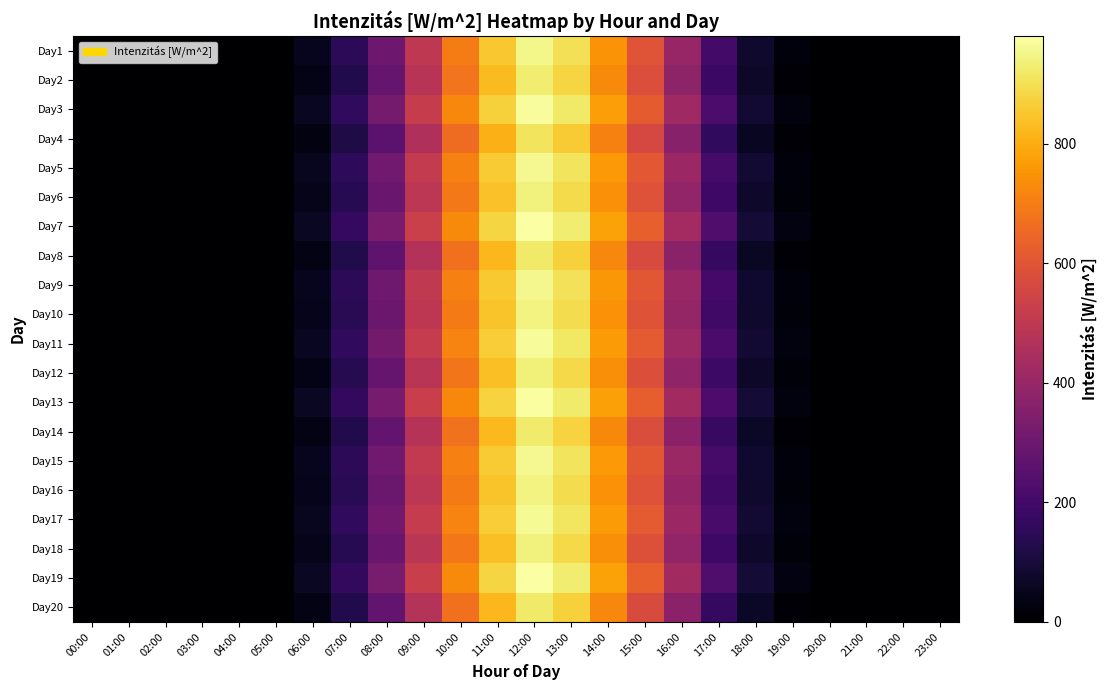

Reading right to left, what are all the values shown in this chart?

Day1: 23:00=0	22:00=0	21:00=0	20:00=0	19:00=20	18:00=80	17:00=200	16:00=400	15:00=600	14:00=750	13:00=900	12:00=950	11:00=850	10:00=700	09:00=500	08:00=300	07:00=150	06:00=50	05:00=0	04:00=0	03:00=0	02:00=0	01:00=0	00:00=0
Day2: 23:00=0	22:00=0	21:00=0	20:00=0	19:00=15	18:00=70	17:00=180	16:00=380	15:00=580	14:00=730	13:00=880	12:00=930	11:00=830	10:00=680	09:00=480	08:00=280	07:00=130	06:00=40	05:00=0	04:00=0	03:00=0	02:00=0	01:00=0	00:00=0
Day3: 23:00=0	22:00=0	21:00=0	20:00=0	19:00=25	18:00=90	17:00=220	16:00=420	15:00=620	14:00=770	13:00=920	12:00=970	11:00=870	10:00=720	09:00=520	08:00=320	07:00=160	06:00=60	05:00=0	04:00=0	03:00=0	02:00=0	01:00=0	00:00=0
Day4: 23:00=0	22:00=0	21:00=0	20:00=0	19:00=10	18:00=60	17:00=160	16:00=360	15:00=560	14:00=710	13:00=860	12:00=910	11:00=810	10:00=660	09:00=460	08:00=260	07:00=120	06:00=30	05:00=0	04:00=0	03:00=0	02:00=0	01:00=0	00:00=0
Day5: 23:00=0	22:00=0	21:00=0	20:00=0	19:00=22	18:00=85	17:00=210	16:00=410	15:00=610	14:00=760	13:00=910	12:00=960	11:00=860	10:00=710	09:00=510	08:00=310	07:00=155	06:00=55	05:00=0	04:00=0	03:00=0	02:00=0	01:00=0	00:00=0
Day6: 23:00=0	22:00=0	21:00=0	20:00=0	19:00=18	18:00=75	17:00=190	16:00=390	15:00=590	14:00=740	13:00=890	12:00=940	11:00=840	10:00=690	09:00=490	08:00=290	07:00=140	06:00=45	05:00=0	04:00=0	03:00=0	02:00=0	01:00=0	00:00=0
Day7: 23:00=0	22:00=0	21:00=0	20:00=0	19:00=28	18:00=95	17:00=230	16:00=430	15:00=630	14:00=780	13:00=930	12:00=980	11:00=880	10:00=730	09:00=530	08:00=330	07:00=165	06:00=65	05:00=0	04:00=0	03:00=0	02:00=0	01:00=0	00:00=0
Day8: 23:00=0	22:00=0	21:00=0	20:00=0	19:00=12	18:00=65	17:00=170	16:00=370	15:00=570	14:00=720	13:00=870	12:00=920	11:00=820	10:00=670	09:00=470	08:00=270	07:00=125	06:00=35	05:00=0	04:00=0	03:00=0	02:00=0	01:00=0	00:00=0
Day9: 23:00=0	22:00=0	21:00=0	20:00=0	19:00=21	18:00=82	17:00=205	16:00=405	15:00=605	14:00=755	13:00=905	12:00=955	11:00=855	10:00=705	09:00=505	08:00=305	07:00=152	06:00=52	05:00=0	04:00=0	03:00=0	02:00=0	01:00=0	00:00=0
Day10: 23:00=0	22:00=0	21:00=0	20:00=0	19:00=19	18:00=78	17:00=195	16:00=395	15:00=595	14:00=745	13:00=895	12:00=945	11:00=845	10:00=695	09:00=495	08:00=295	07:00=145	06:00=48	05:00=0	04:00=0	03:00=0	02:00=0	01:00=0	00:00=0
Day11: 23:00=0	22:00=0	21:00=0	20:00=0	19:00=24	18:00=88	17:00=215	16:00=415	15:00=615	14:00=765	13:00=915	12:00=965	11:00=865	10:00=715	09:00=515	08:00=315	07:00=158	06:00=58	05:00=0	04:00=0	03:00=0	02:00=0	01:00=0	00:00=0
Day12: 23:00=0	22:00=0	21:00=0	20:00=0	19:00=16	18:00=72	17:00=185	16:00=385	15:00=585	14:00=735	13:00=885	12:00=935	11:00=835	10:00=685	09:00=485	08:00=285	07:00=135	06:00=42	05:00=0	04:00=0	03:00=0	02:00=0	01:00=0	00:00=0
Day13: 23:00=0	22:00=0	21:00=0	20:00=0	19:00=26	18:00=92	17:00=225	16:00=425	15:00=625	14:00=775	13:00=925	12:00=975	11:00=875	10:00=725	09:00=525	08:00=325	07:00=162	06:00=62	05:00=0	04:00=0	03:00=0	02:00=0	01:00=0	00:00=0
Day14: 23:00=0	22:00=0	21:00=0	20:00=0	19:00=13	18:00=68	17:00=175	16:00=375	15:00=575	14:00=725	13:00=875	12:00=925	11:00=825	10:00=675	09:00=475	08:00=275	07:00=128	06:00=38	05:00=0	04:00=0	03:00=0	02:00=0	01:00=0	00:00=0
Day15: 23:00=0	22:00=0	21:00=0	20:00=0	19:00=21	18:00=83	17:00=208	16:00=408	15:00=608	14:00=758	13:00=908	12:00=958	11:00=858	10:00=708	09:00=508	08:00=308	07:00=153	06:00=53	05:00=0	04:00=0	03:00=0	02:00=0	01:00=0	00:00=0
Day16: 23:00=0	22:00=0	21:00=0	20:00=0	19:00=18	18:00=77	17:00=193	16:00=393	15:00=593	14:00=743	13:00=893	12:00=943	11:00=843	10:00=693	09:00=493	08:00=293	07:00=143	06:00=47	05:00=0	04:00=0	03:00=0	02:00=0	01:00=0	00:00=0
Day17: 23:00=0	22:00=0	21:00=0	20:00=0	19:00=23	18:00=87	17:00=213	16:00=413	15:00=613	14:00=763	13:00=913	12:00=963	11:00=863	10:00=713	09:00=513	08:00=313	07:00=157	06:00=57	05:00=0	04:00=0	03:00=0	02:00=0	01:00=0	00:00=0
Day18: 23:00=0	22:00=0	21:00=0	20:00=0	19:00=17	18:00=73	17:00=188	16:00=388	15:00=588	14:00=738	13:00=888	12:00=938	11:00=838	10:00=688	09:00=488	08:00=288	07:00=138	06:00=43	05:00=0	04:00=0	03:00=0	02:00=0	01:00=0	00:00=0
Day19: 23:00=0	22:00=0	21:00=0	20:00=0	19:00=27	18:00=93	17:00=228	16:00=428	15:00=628	14:00=778	13:00=928	12:00=978	11:00=878	10:00=728	09:00=528	08:00=328	07:00=163	06:00=63	05:00=0	04:00=0	03:00=0	02:00=0	01:00=0	00:00=0
Day20: 23:00=0	22:00=0	21:00=0	20:00=0	19:00=12	18:00=67	17:00=172	16:00=372	15:00=572	14:00=722	13:00=872	12:00=922	11:00=822	10:00=672	09:00=472	08:00=272	07:00=127	06:00=37	05:00=0	04:00=0	03:00=0	02:00=0	01:00=0	00:00=0